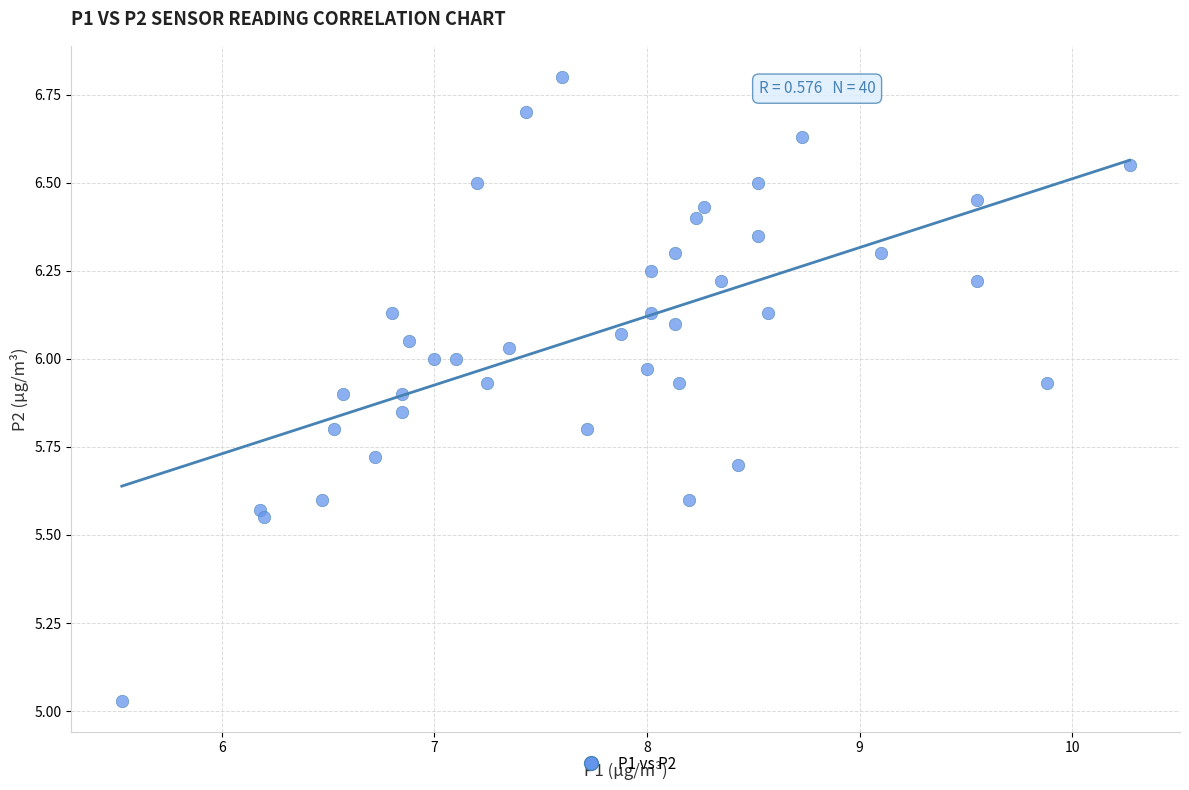

What is the range of Y values (max minus min)?

1.8